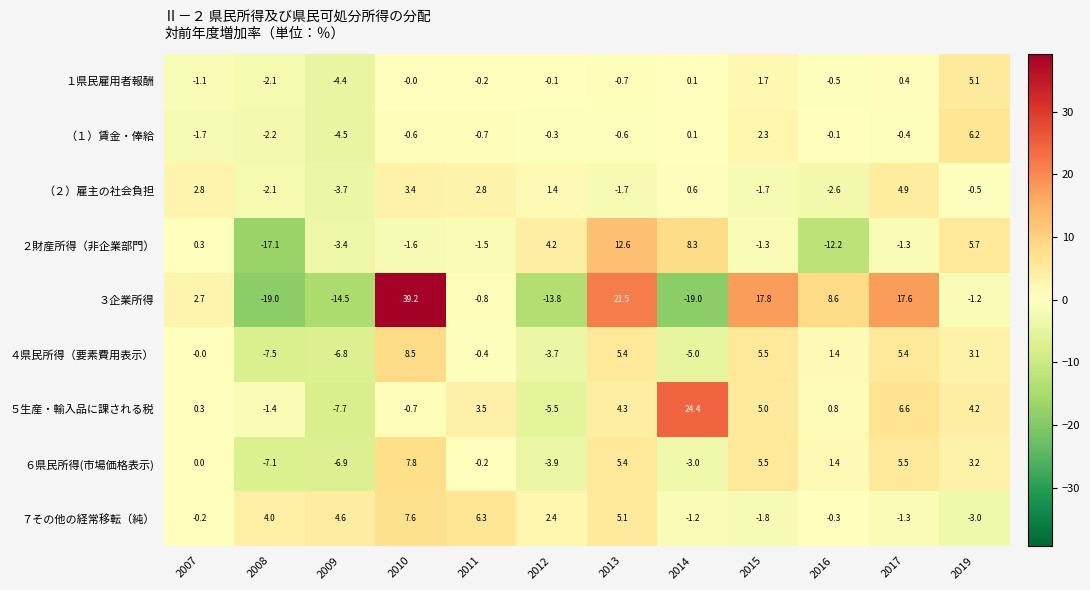

At which category is the sum across all series the highest?

2010